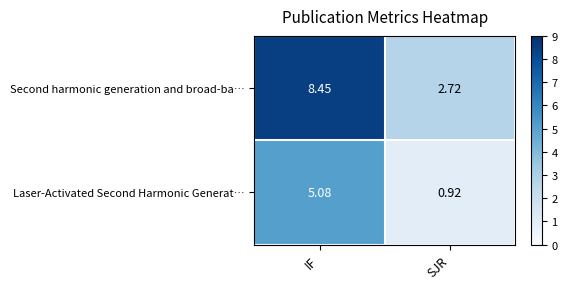

How many data points does each series have?

2